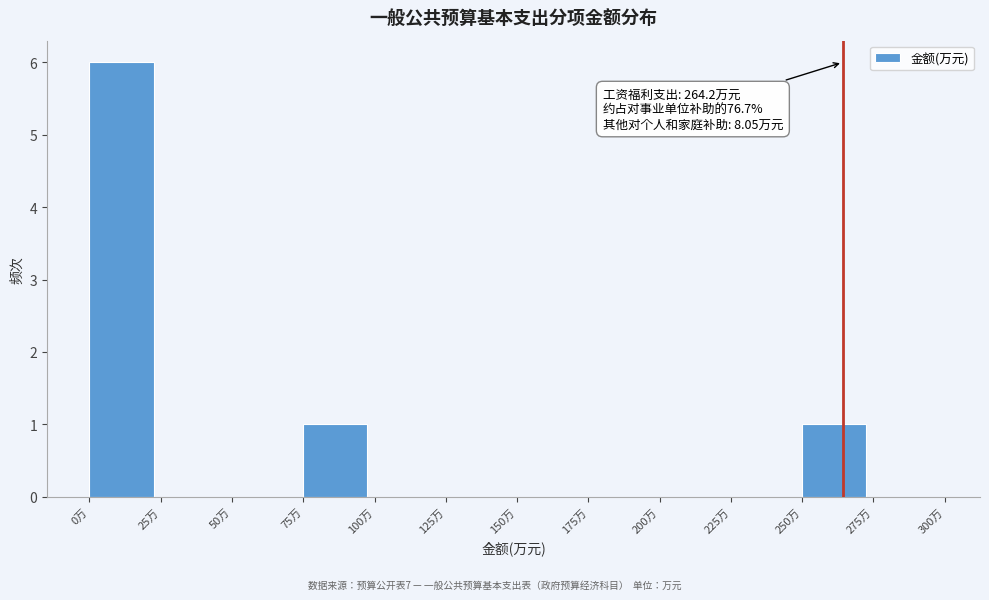

Which range on the x-axis has the tallest bar?

0 to 25